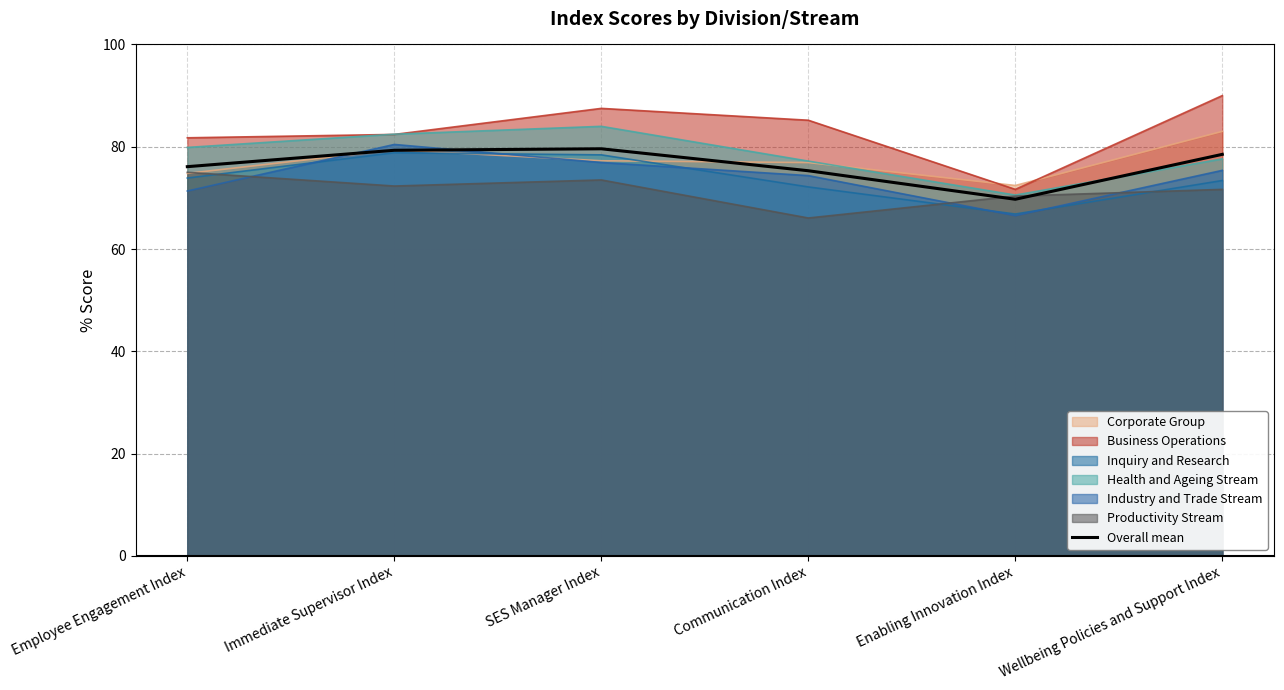

What is the change in value from Communication Index to Wellbeing Policies and Support Index?

+3.2